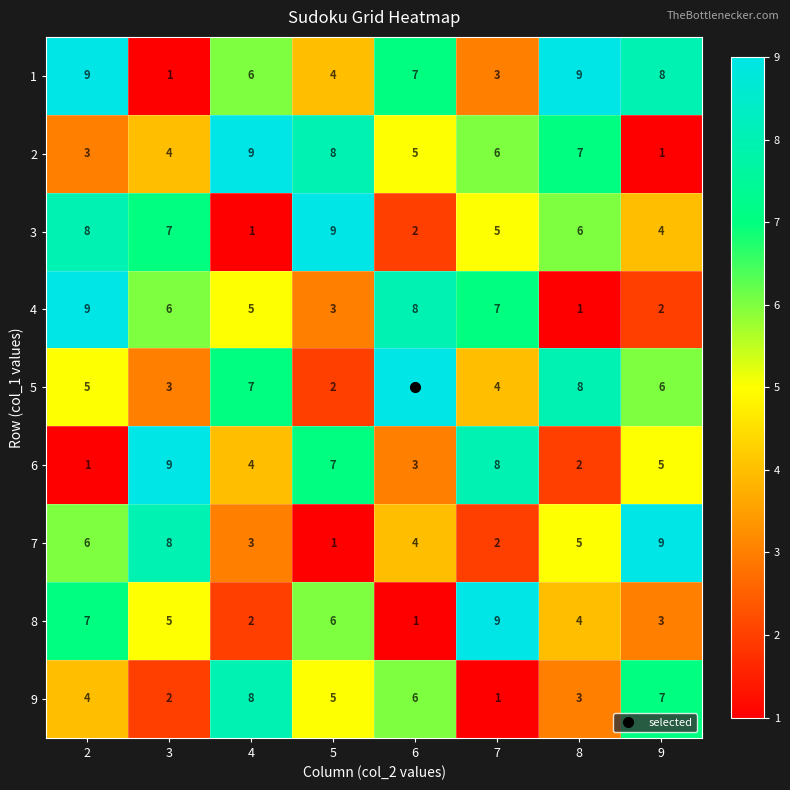

True or false: 8 has a value of 2 at 8.

False